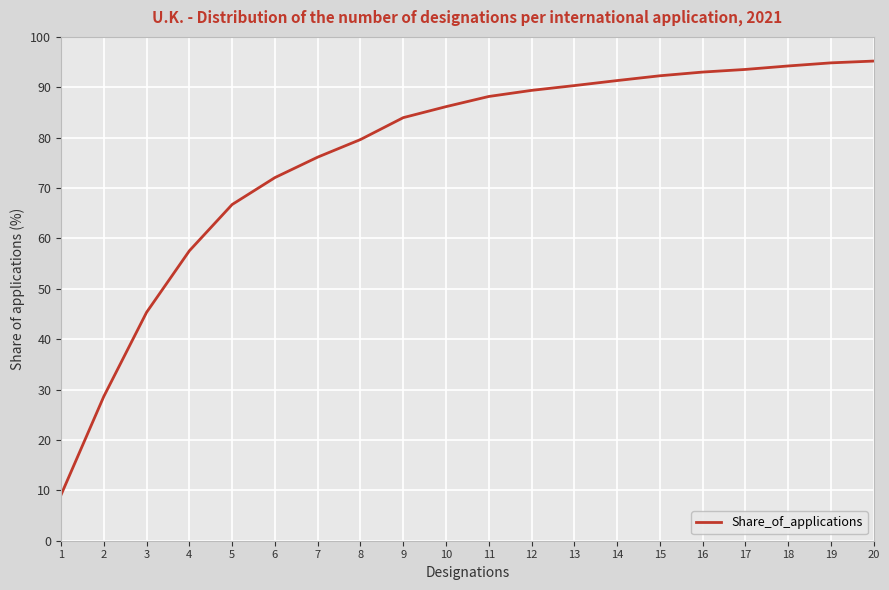

Does the chart have visible grid lines?

Yes